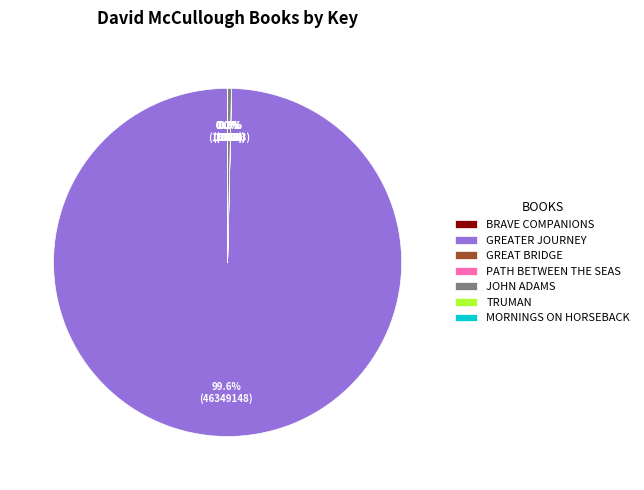

Which category accounts for the majority?

GREATER JOURNEY